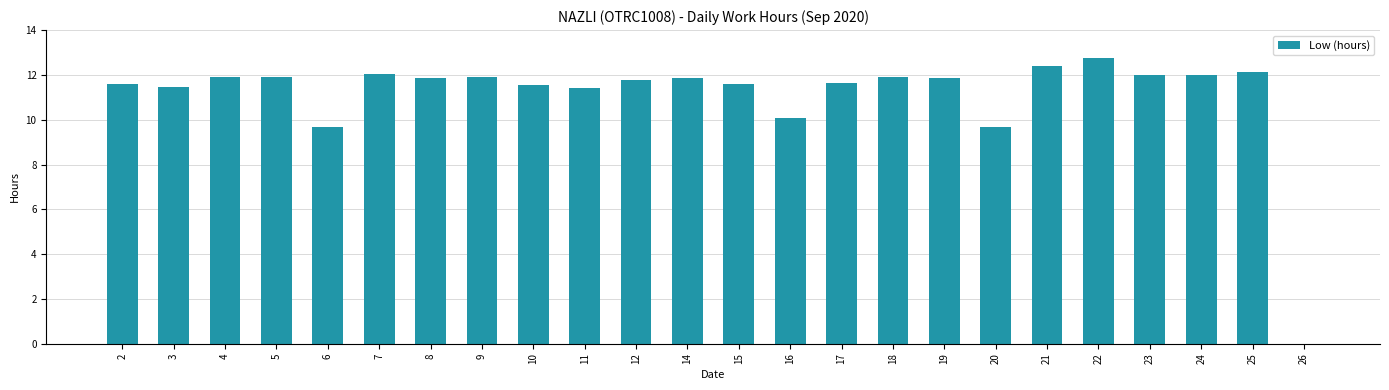

Are the bars grouped side by side (vs. stacked)?

No